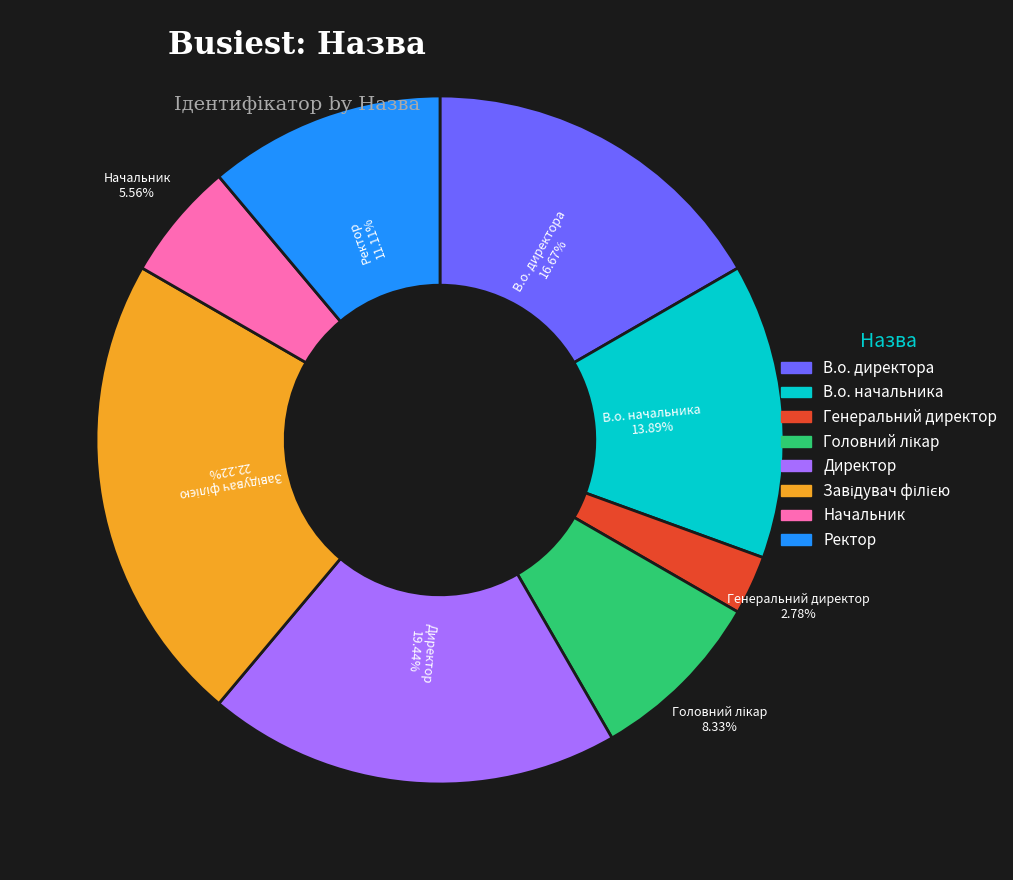

How many segments does this pie chart have?

8